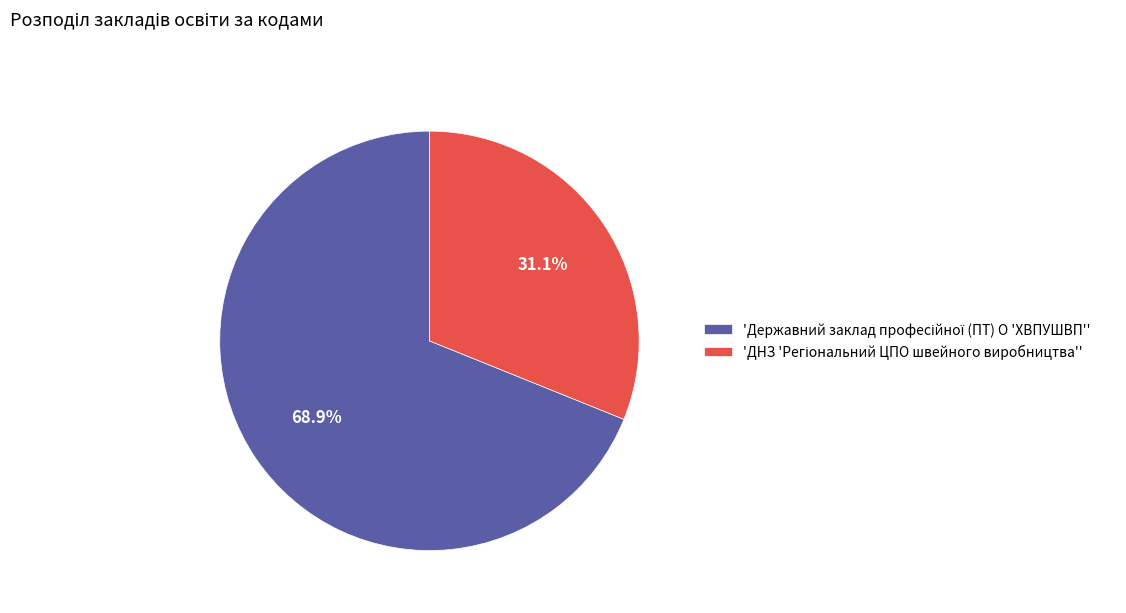

To the nearest percent, what is the average slice percentage?

50%